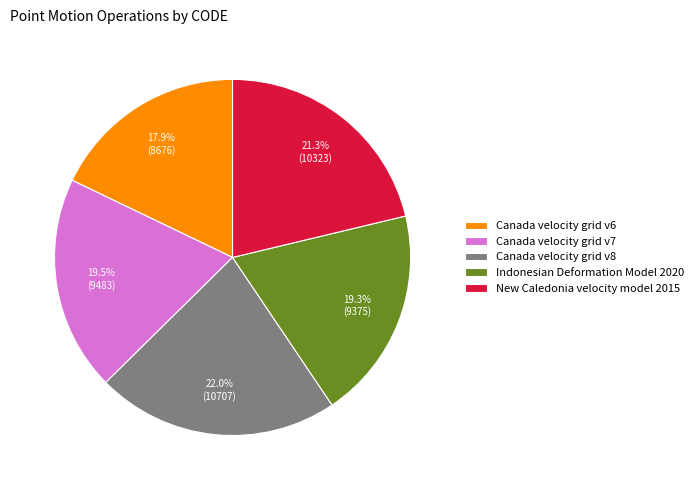

True or false: Canada velocity grid v6 accounts for 18% of the total.

True